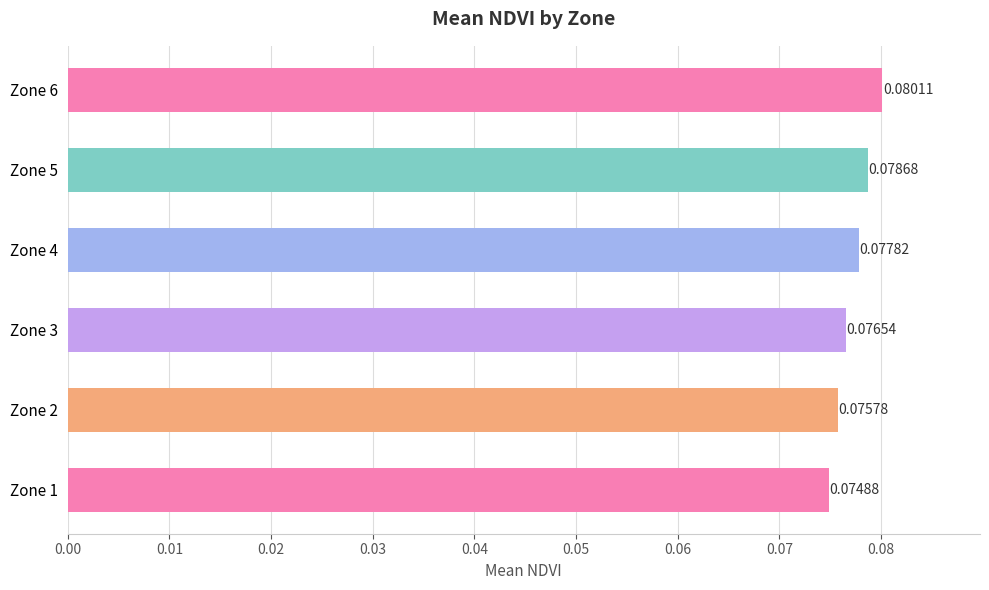

What is the sum of all values?

0.5